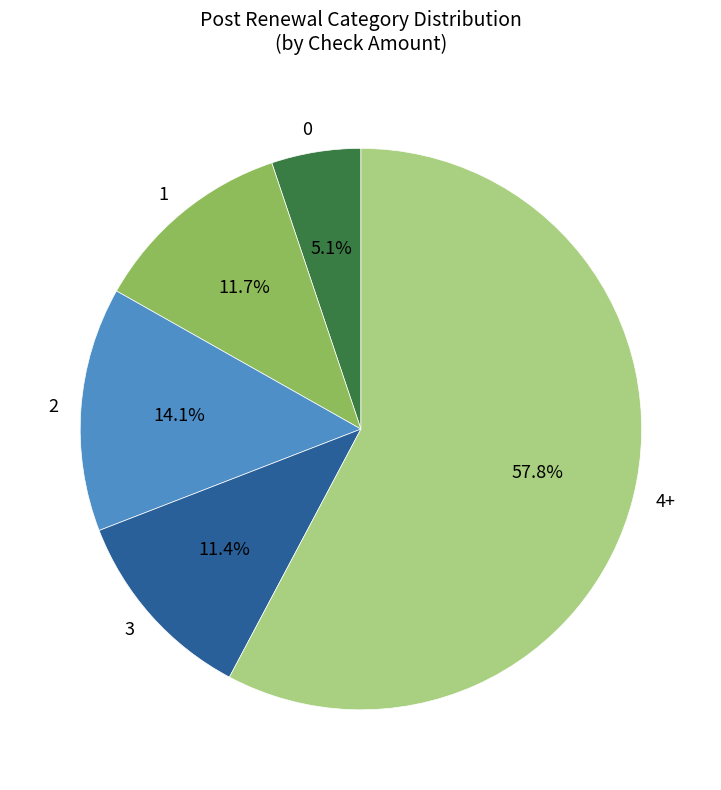

To the nearest percent, what percentage of the pie is 1?

12%